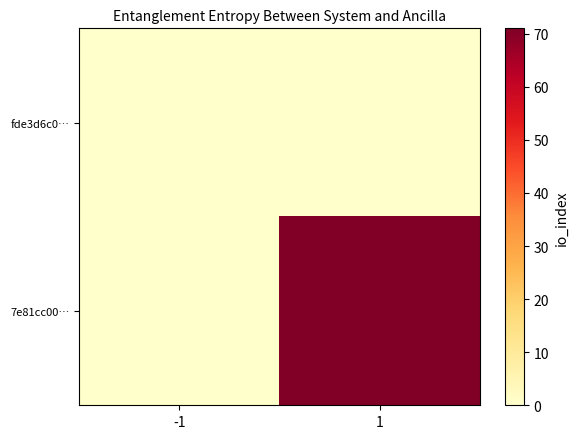

Which series has the largest range (max minus min)?

7e81cc00…